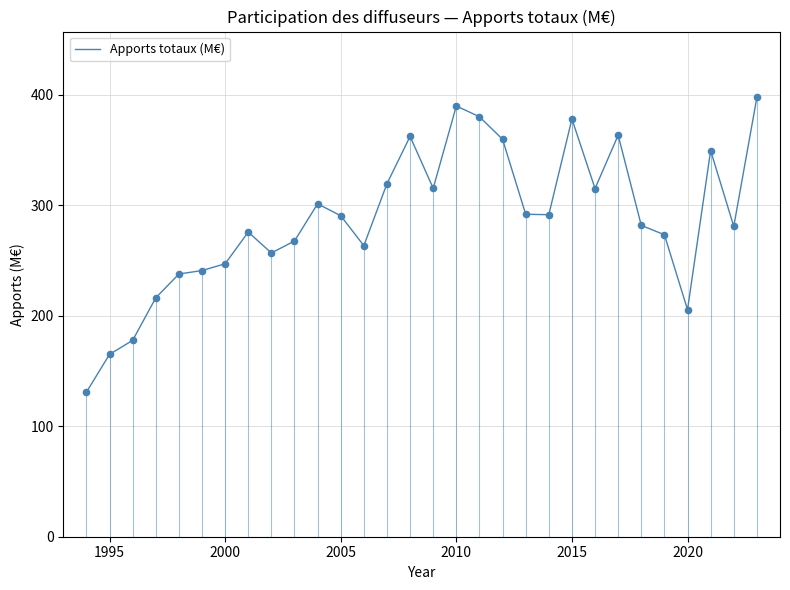

What is the difference between the maximum and minimum values?

266.7